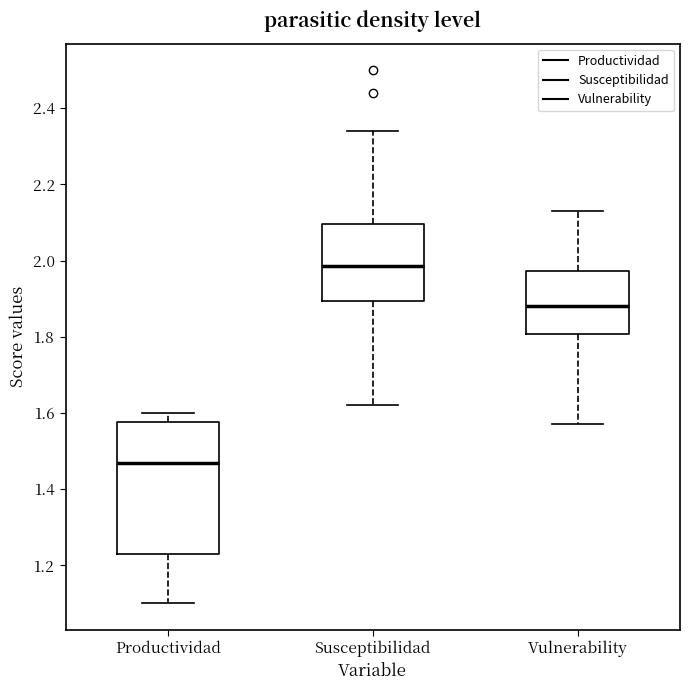

Which box is the tallest, from its lower edge to its upper edge?

Productividad